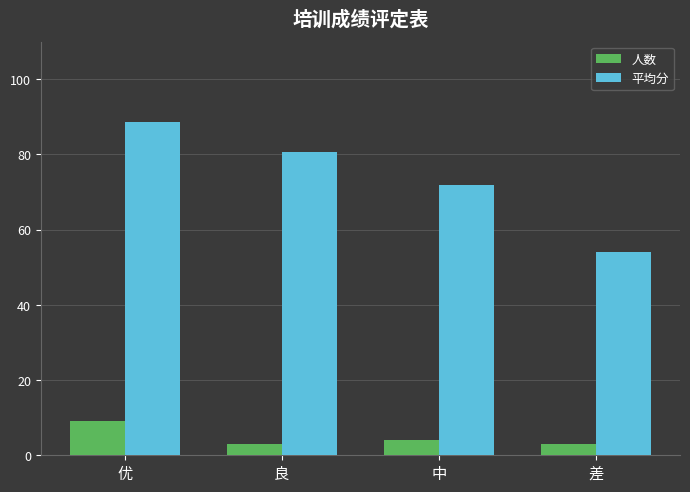

What is the label of the 1st bar from the right?

差